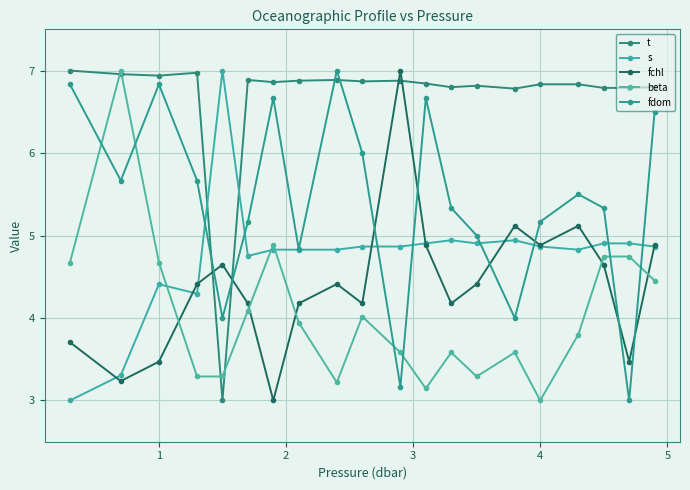

How many categories are shown in the chart?

20